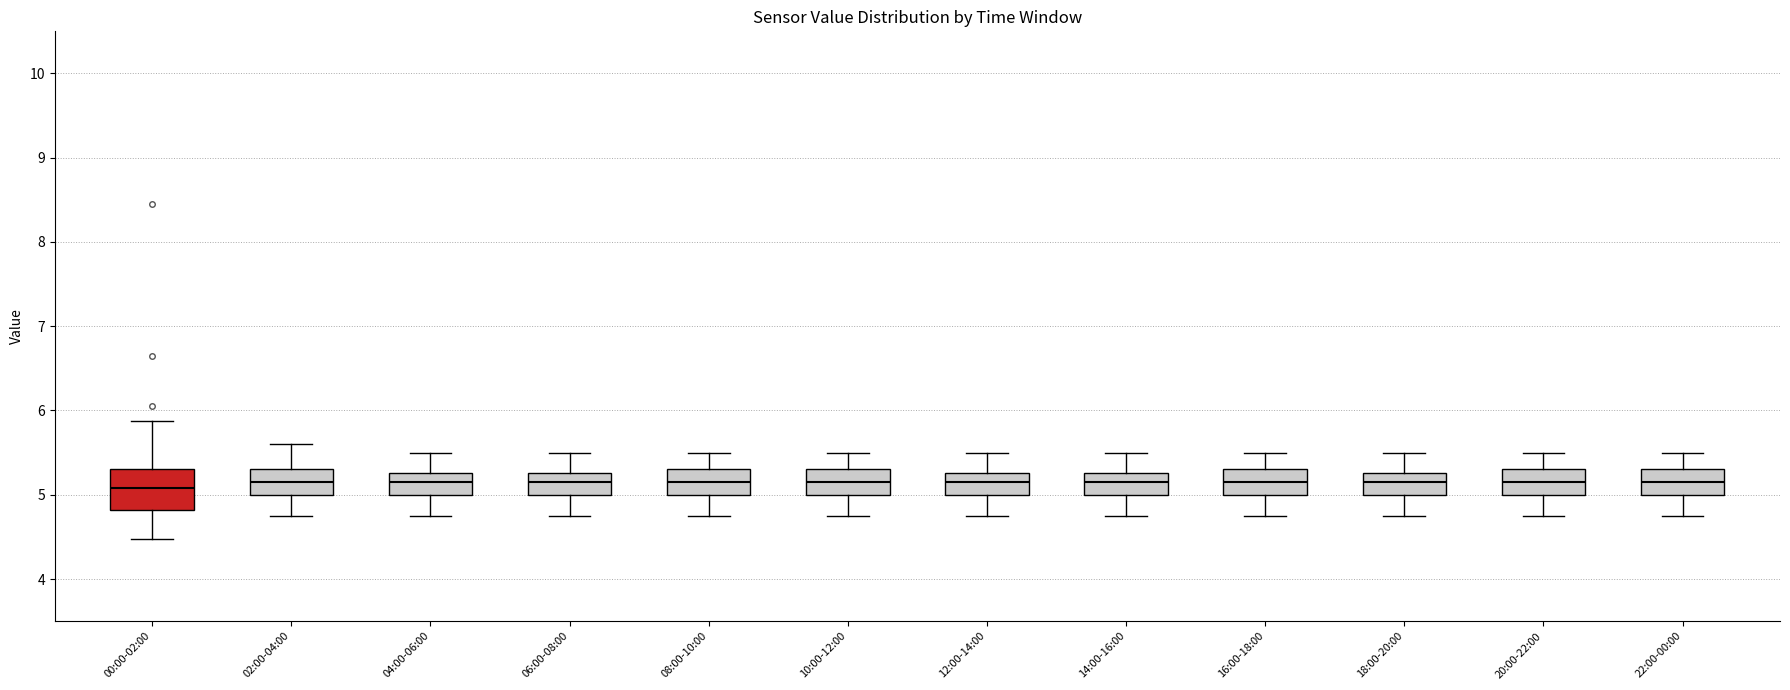

Comparing the boxes themselves (not the whiskers), which one is the tallest?

00:00-02:00